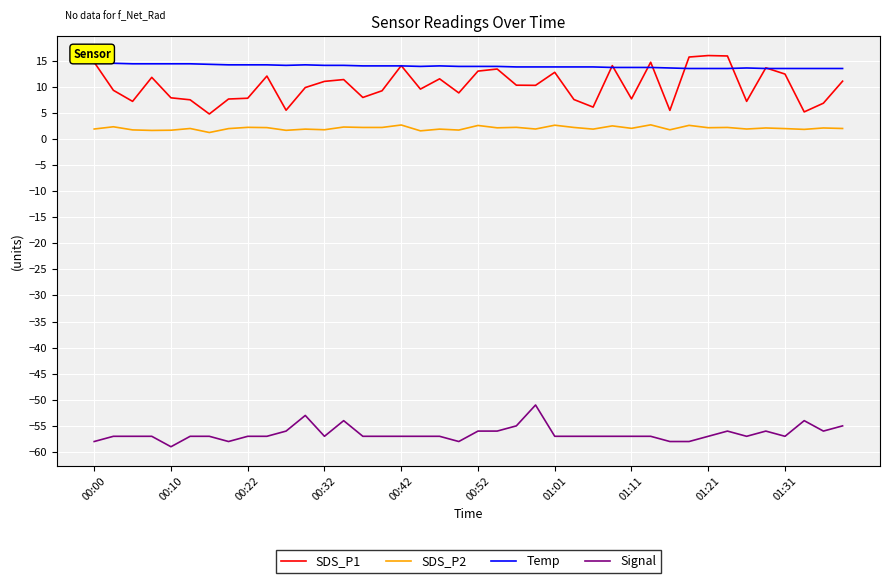

Which series has the largest total across all categories?

Temp